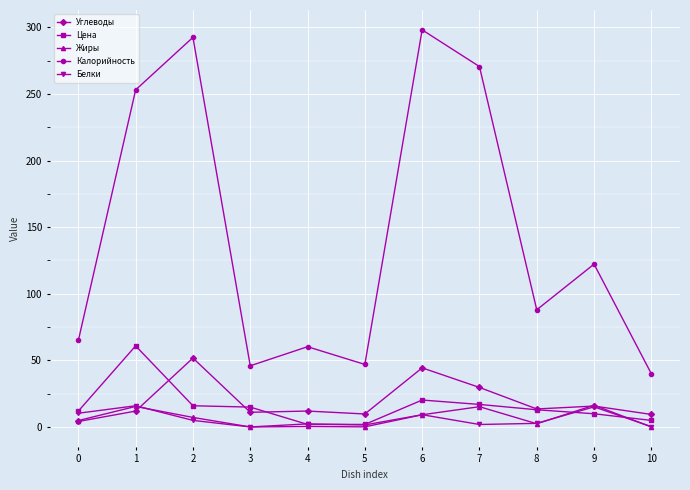

The Жиры series shows 0.1 at 10. True or false?

True